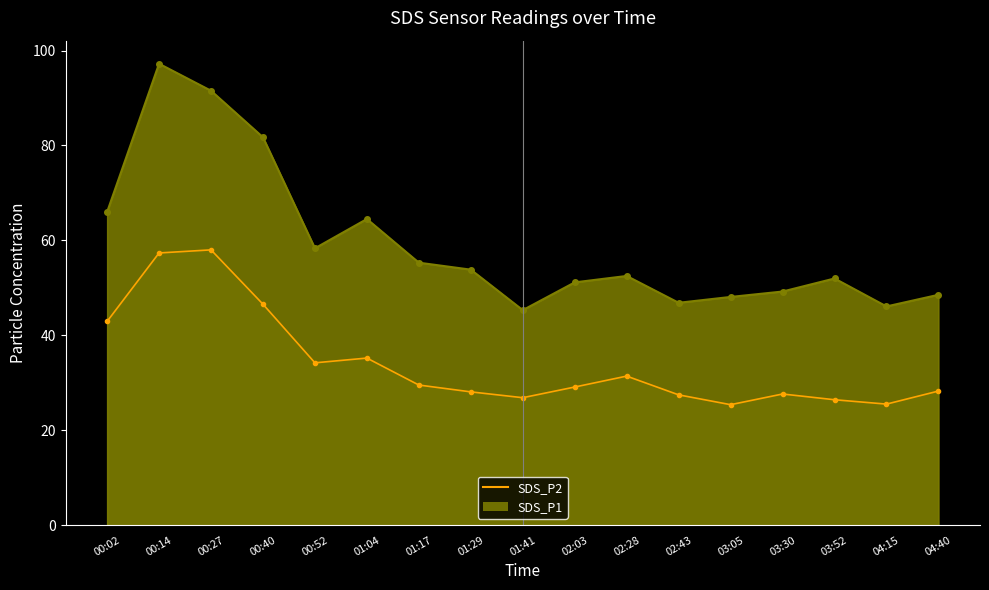

The chart shows a value of 10.6 at 04:40. True or false?

False